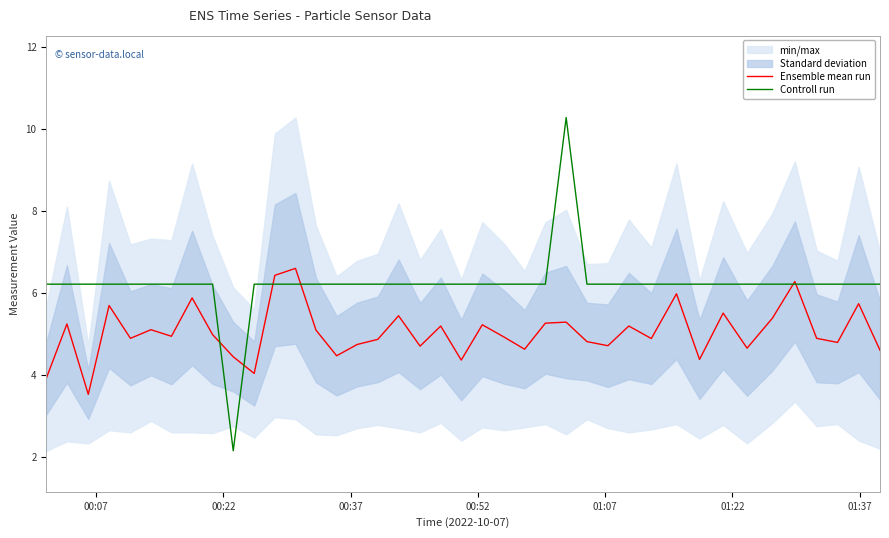

Which series has the largest total across all categories?

Controll run